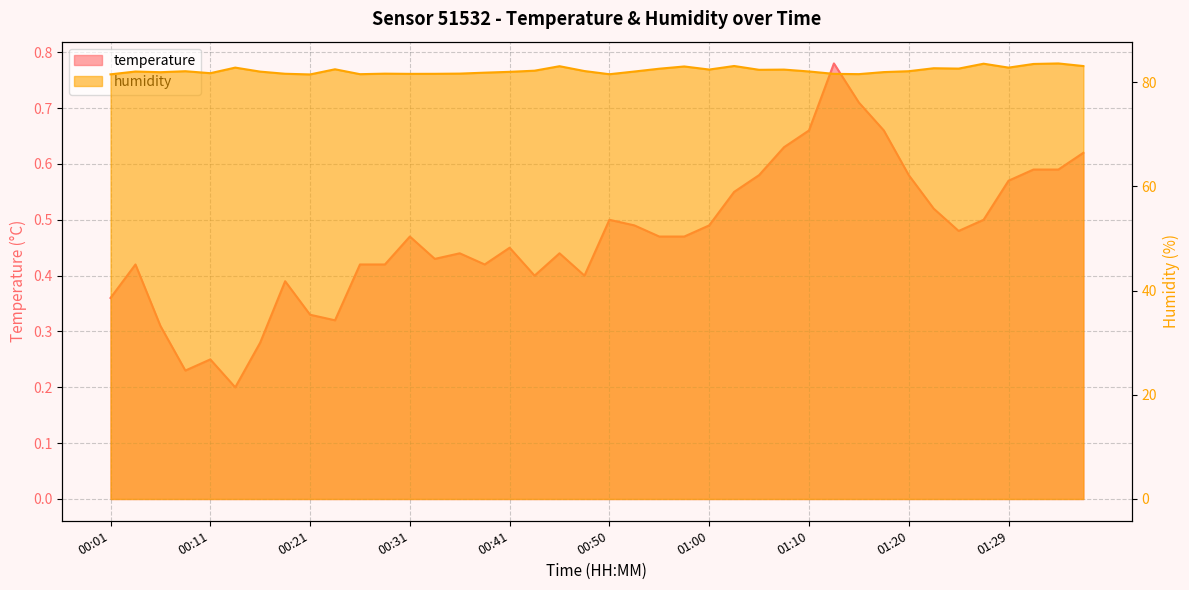

List the series in order of their overall mean, lowest first.

temperature, humidity